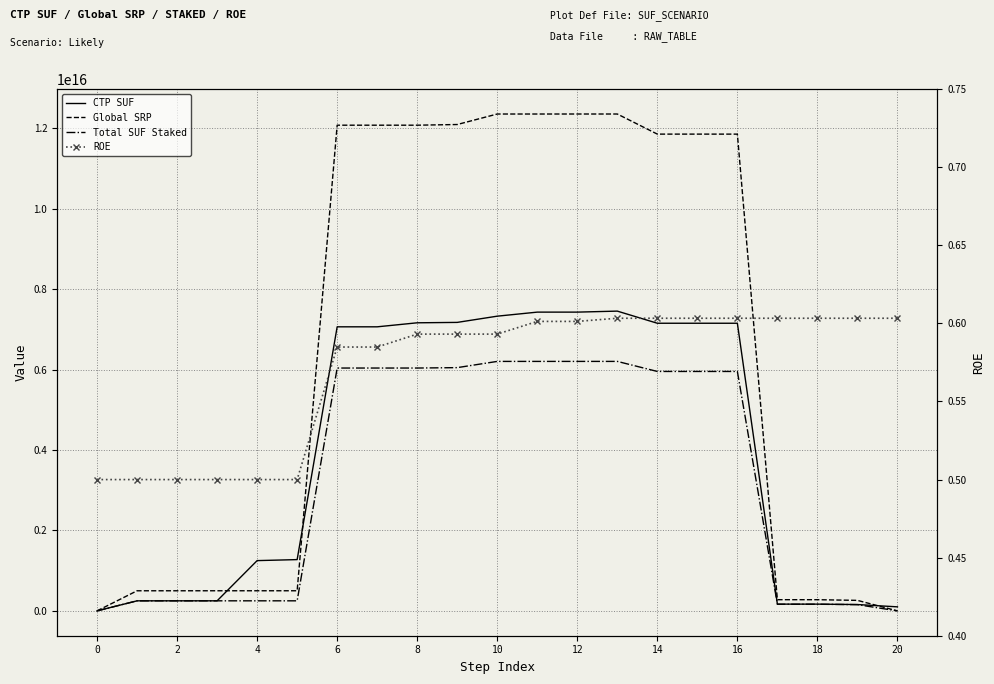

Count the number of categories in the chart.

21